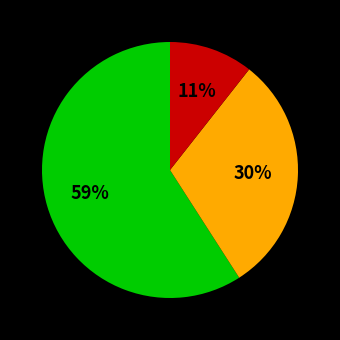

To the nearest percent, what is the difference between the largest and smallest slice percentages?

48%